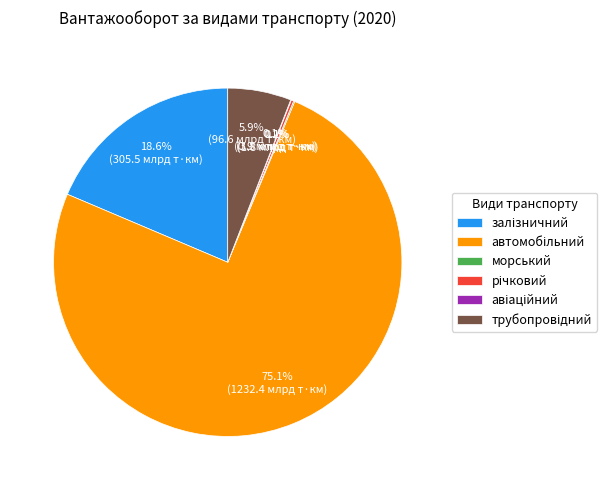

Is there a majority slice in this chart?

Yes